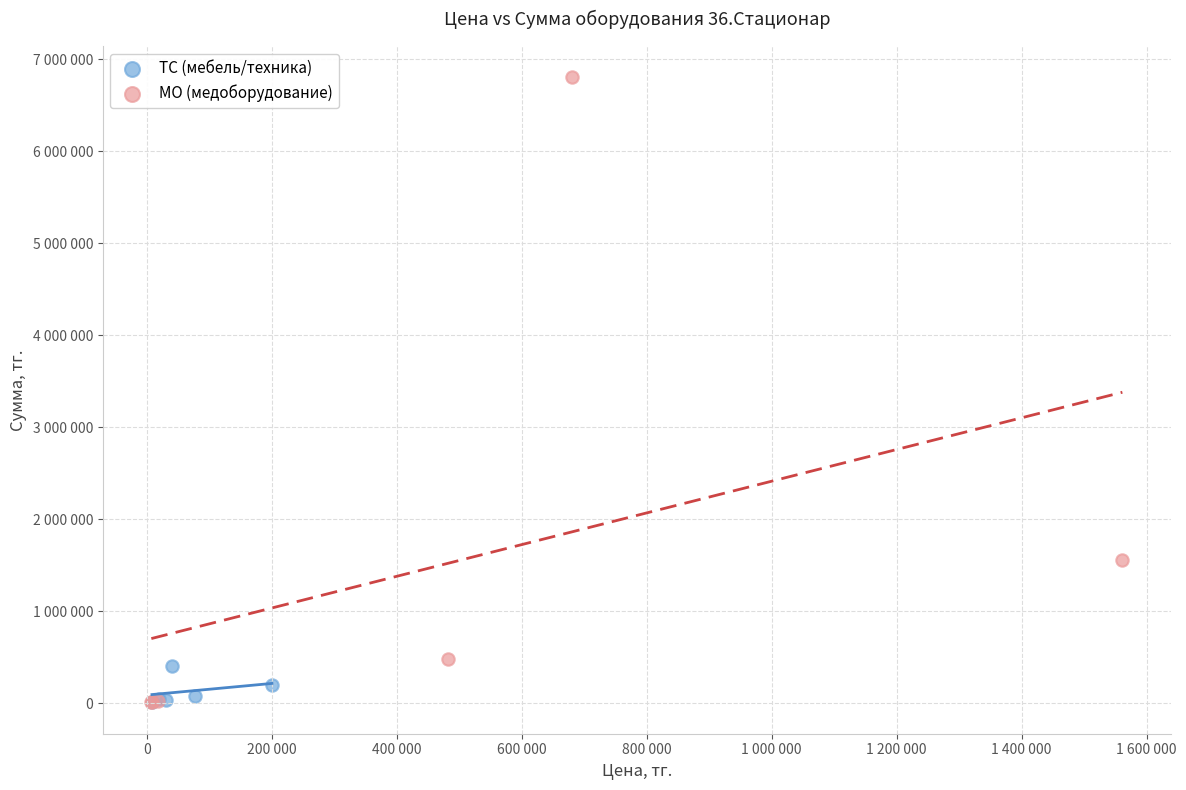

What are all the series names shown in the legend?

ТС (мебель/техника), МО (медоборудование)